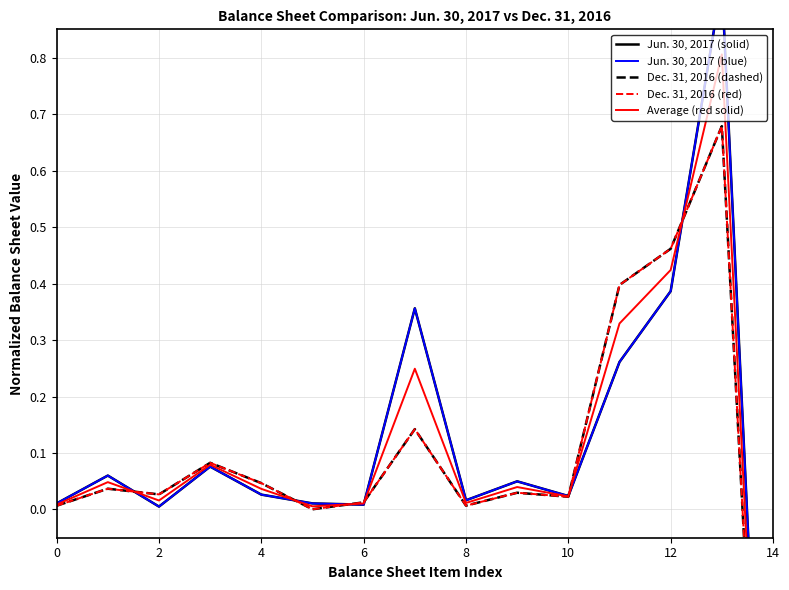

What is the label of the 3rd point from the right?

12